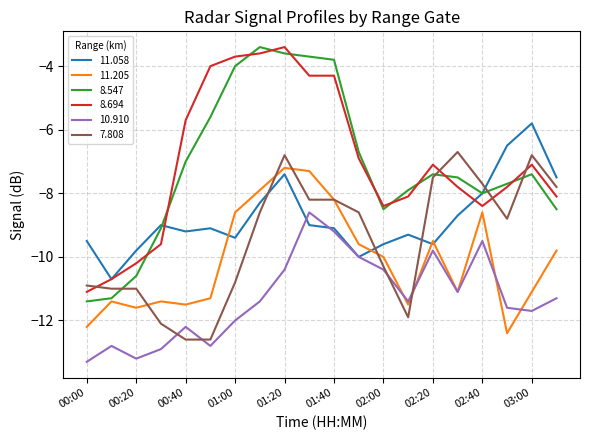

What is the smallest value displayed?

-13.3